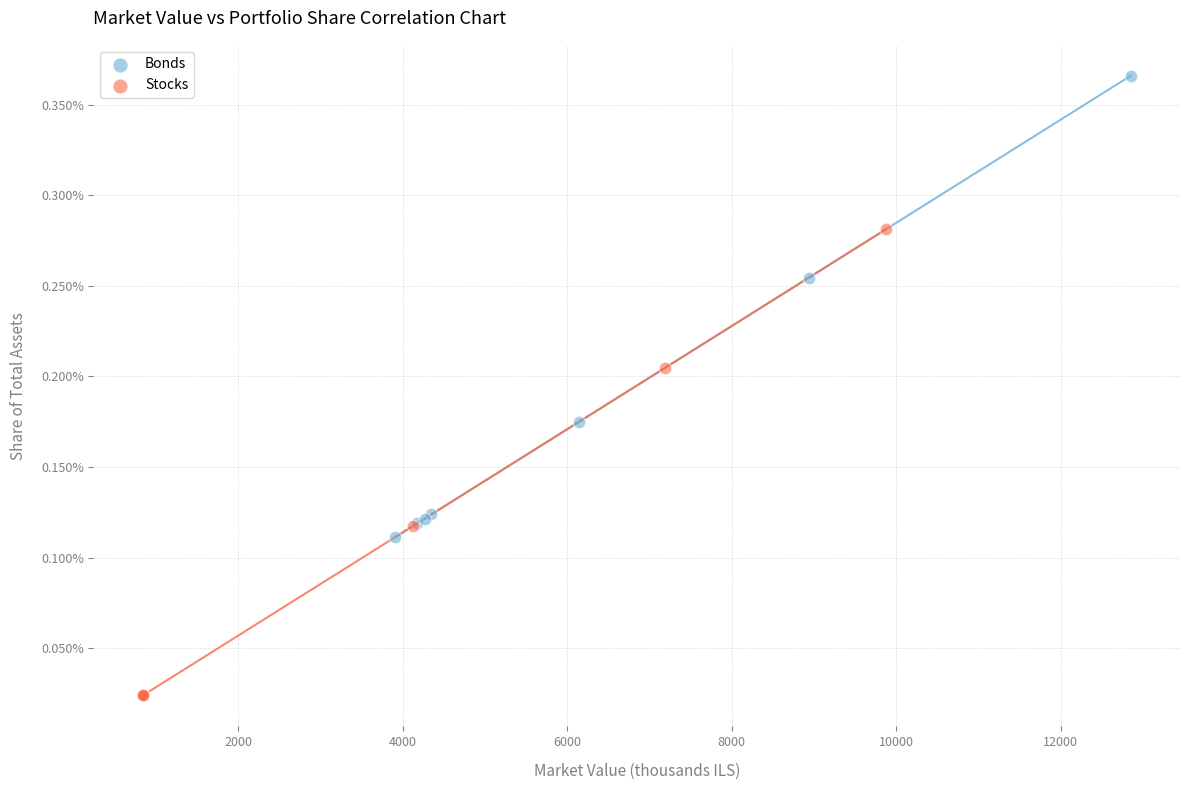

Which series has the largest Y range (max minus min)?

Stocks